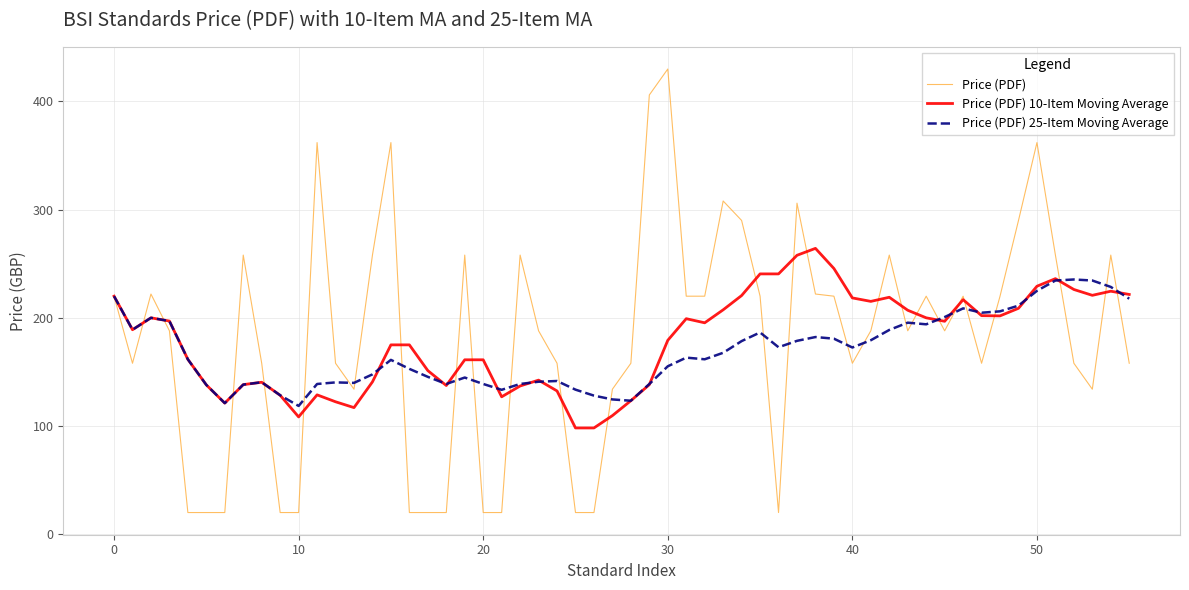

What is the lowest value of the Price (PDF) 25-Item Moving Average series?

118.5